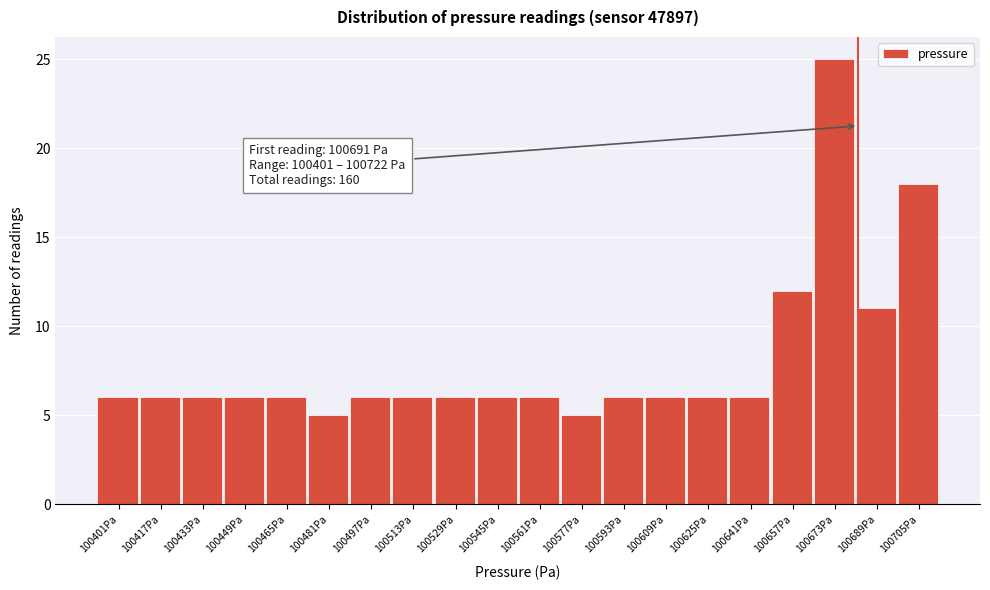

Reading left to right, list all the values displayed in this chart.

100401Pa=6	100417Pa=6	100433Pa=6	100449Pa=6	100465Pa=6	100481Pa=5	100497Pa=6	100513Pa=6	100529Pa=6	100545Pa=6	100561Pa=6	100577Pa=5	100593Pa=6	100609Pa=6	100625Pa=6	100641Pa=6	100657Pa=12	100673Pa=25	100689Pa=11	100705Pa=18